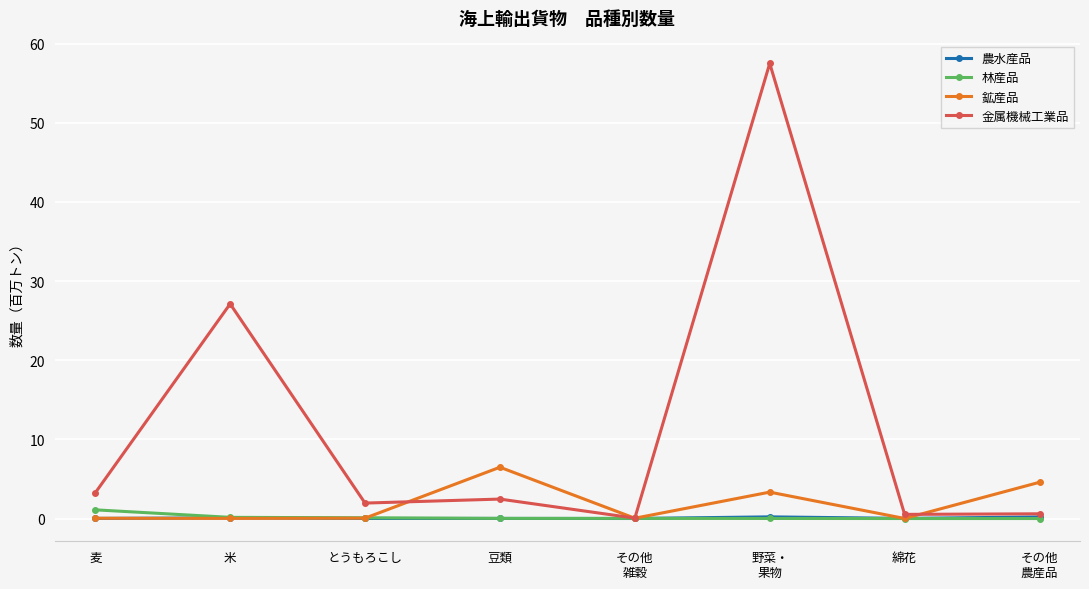

What is the total value across all series at 麦?

4.4